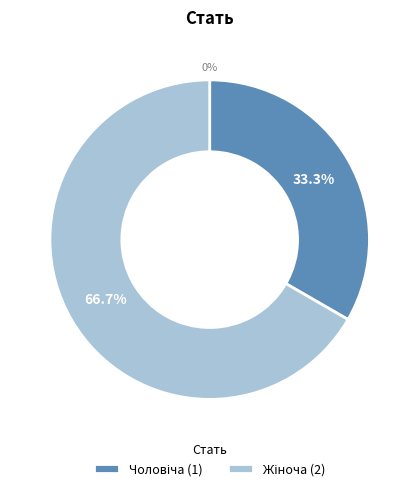

Do Чоловіча and Жіноча together represent more than half of the pie?

Yes